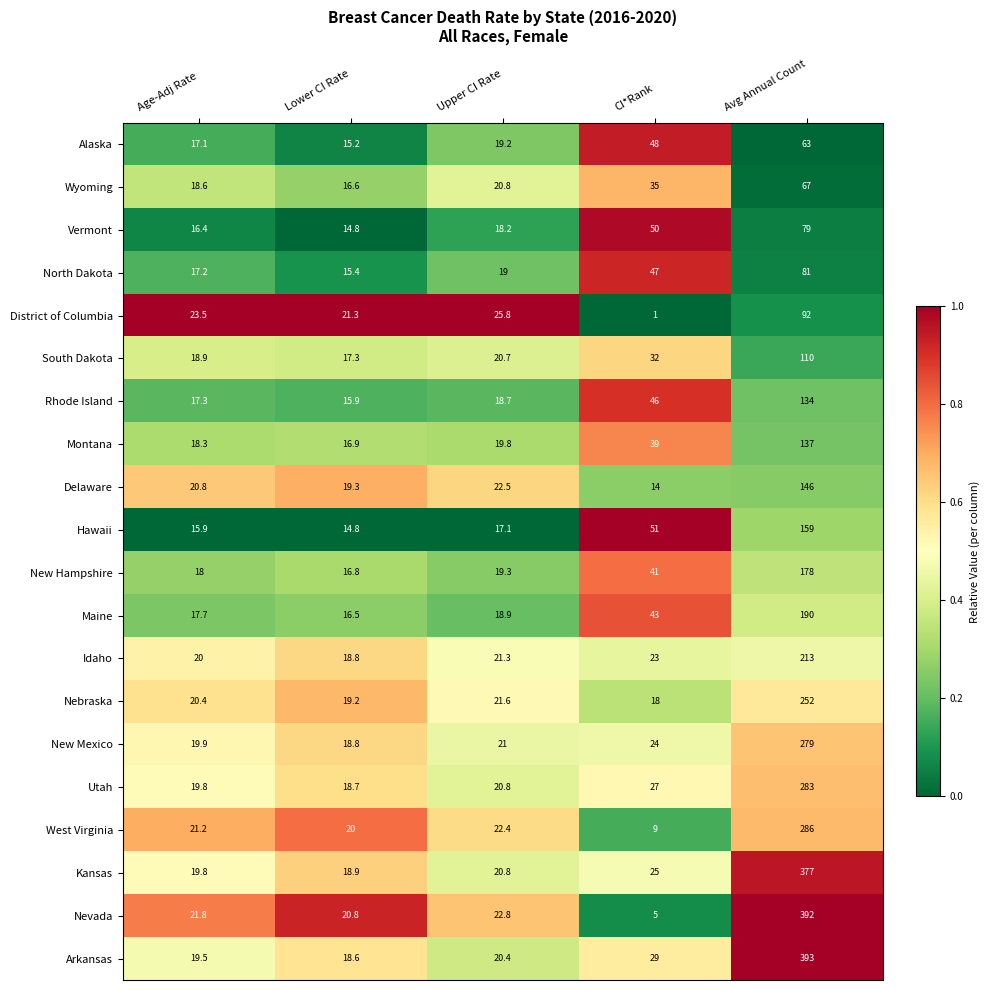

What is the total value across all series at Age-Adj Rate?

382.1